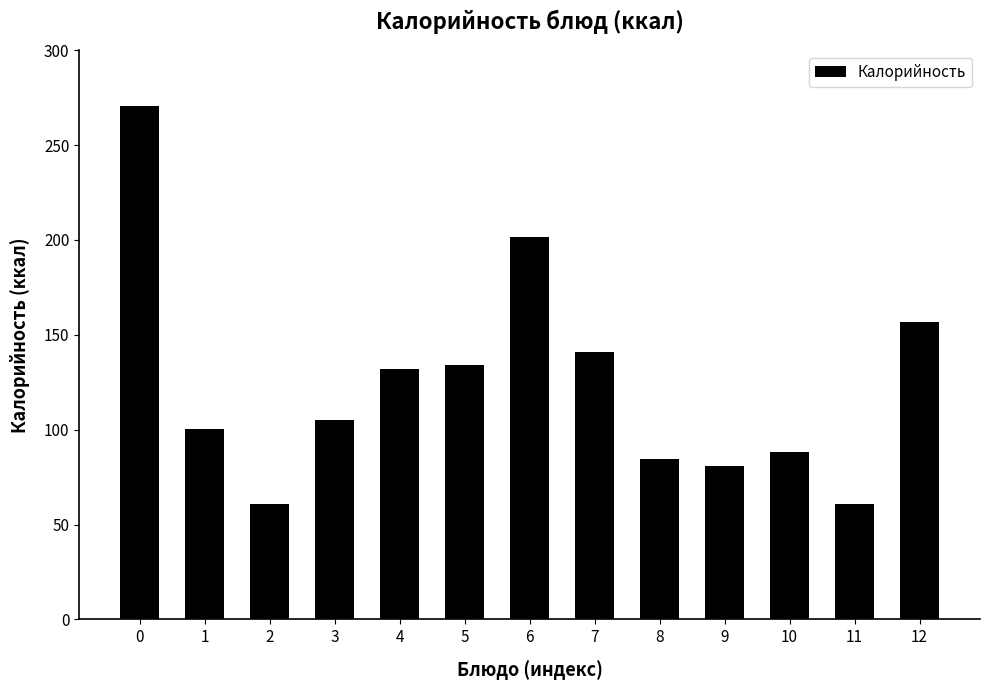

Reading left to right, what are all the values shown in this chart?

270.7	100.5	61.0	105.0	132.0	134.0	201.6	141.0	84.4	81.0	88.0	61.0	157.0